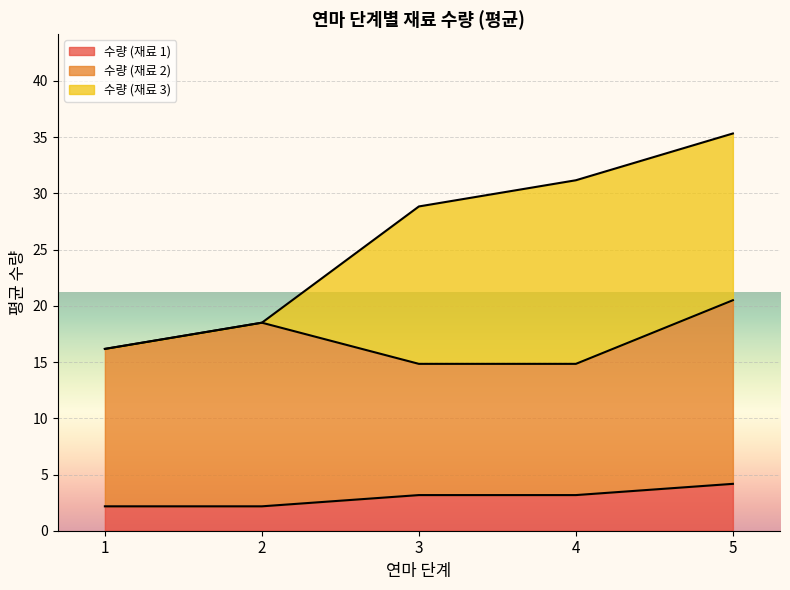

The value of 수량 (재료 1) at 1 is 2.2. True or false?

True